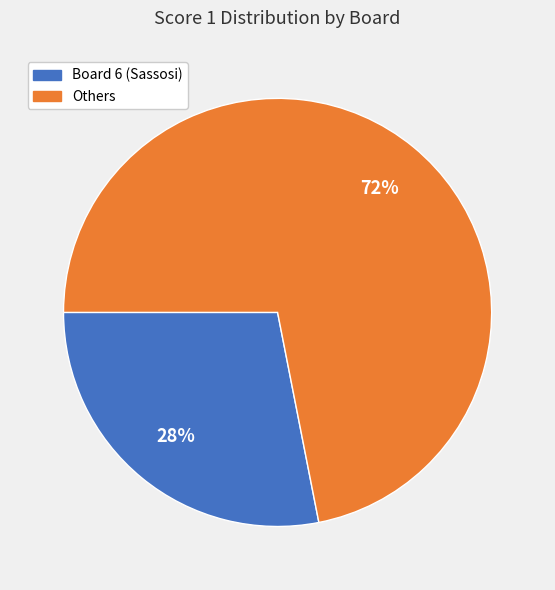

To the nearest percent, what is the difference between the largest and smallest slice percentages?

44%